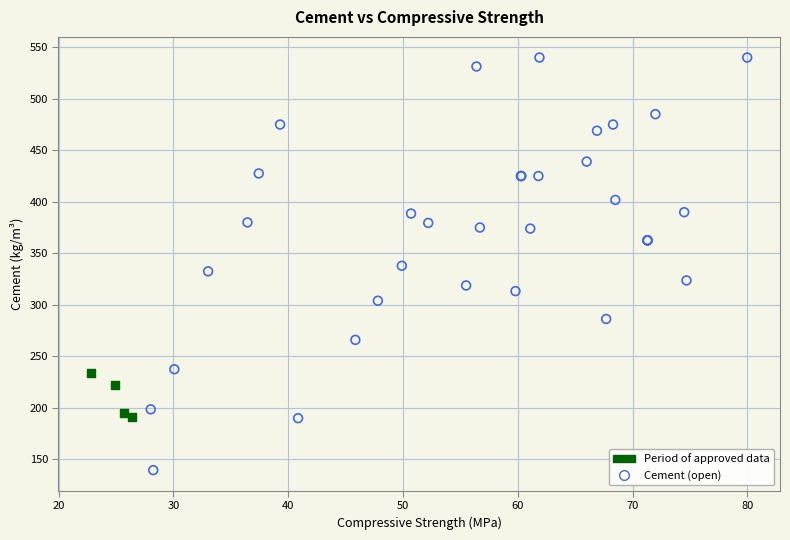

Which series reaches the minimum Y coordinate?

Cement (open)